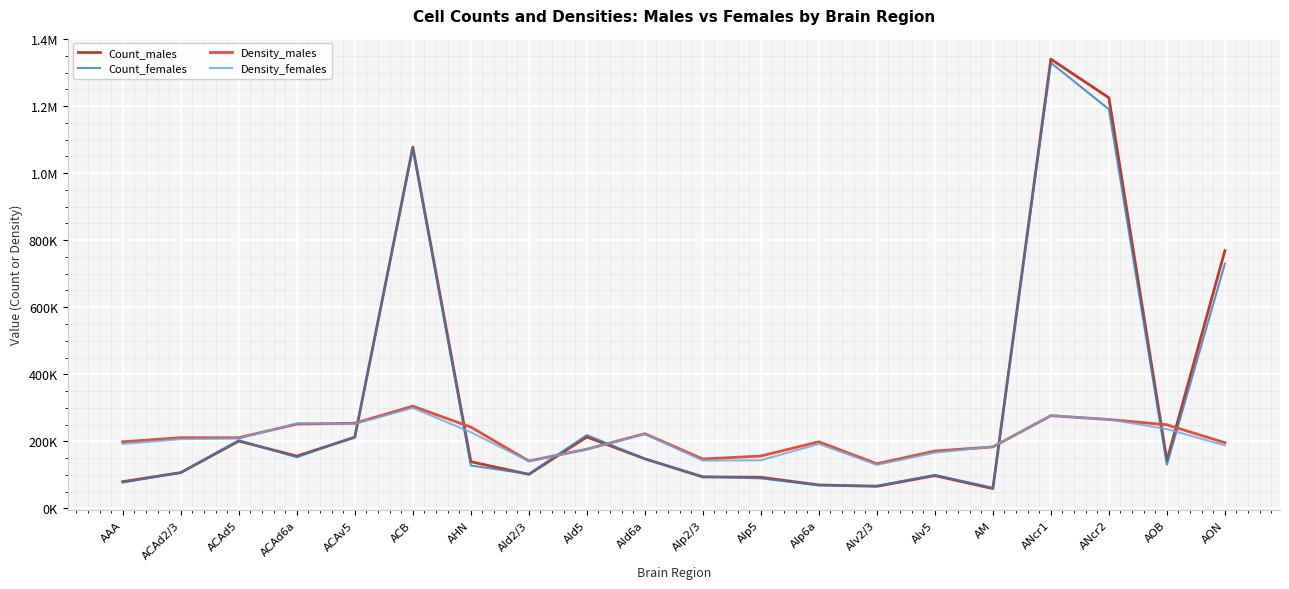

Reading left to right, extract all data points from this chart.

Count_males: 79530.7	106548.5	200662.2	155749.2	212041.5	1077730.9	139127.9	101344.2	212901.2	147760.3	93570.2	92578.2	69721.6	65597.2	97543.6	58867.8	1340214.5	1225029.0	142598.5	768599.1
Count_females: 76989.9	106808.7	203048.9	152409.4	213655.9	1073849.0	127711.5	102453.6	218576.2	147514.0	95007.0	89361.8	68707.1	67062.0	99673.5	61231.9	1329291.8	1190727.6	129818.9	729995.8
Density_males: 198542.2	210649.1	210637.3	251376.3	253789.0	304805.7	242336.6	141114.5	176483.4	222634.8	147129.4	156035.4	198503.8	132940.2	170968.4	183218.9	276453.6	265020.4	249229.6	195830.6
Density_females: 192124.5	206489.2	208230.7	253791.3	251777.9	299753.8	227170.0	140559.5	176656.0	221474.7	142435.7	143405.6	192147.4	129771.0	166004.1	184357.6	277292.3	265406.1	236502.2	187719.5